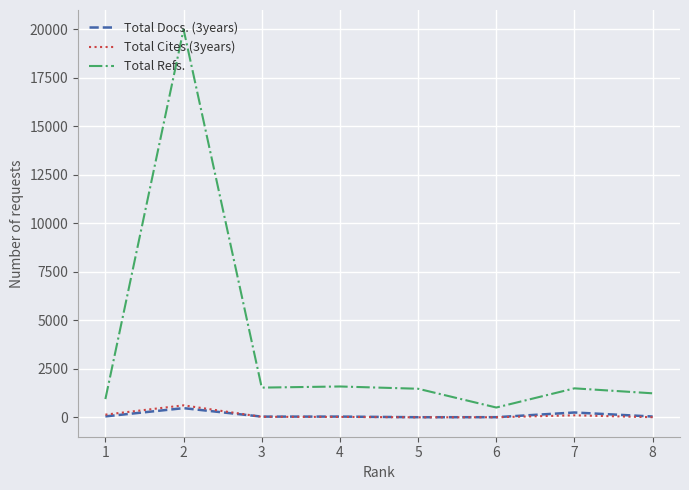

Which series has the largest range (max minus min)?

Total Refs.